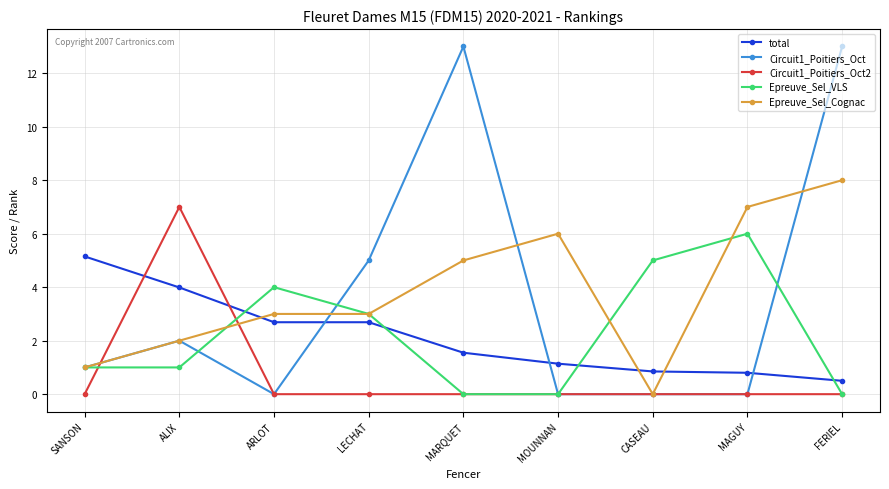

The value of total at MARQUET is 2.4. True or false?

False